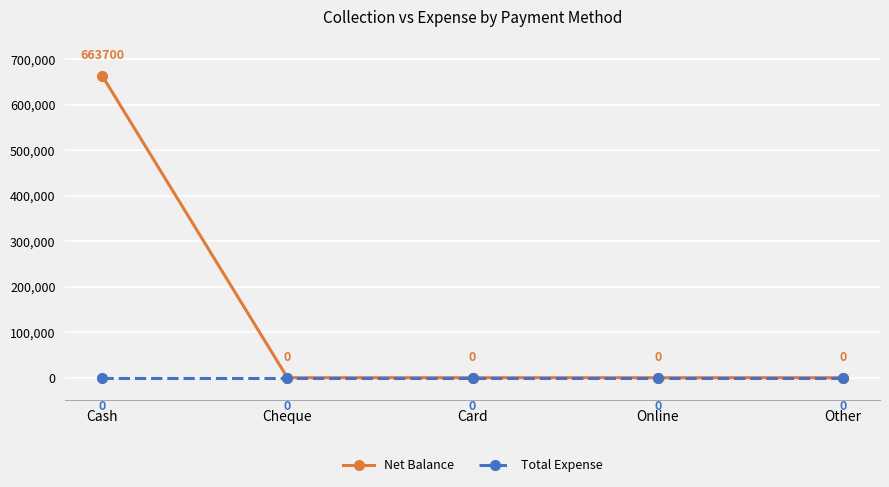

What are all the series names shown in the legend?

Net Balance, Total Expense